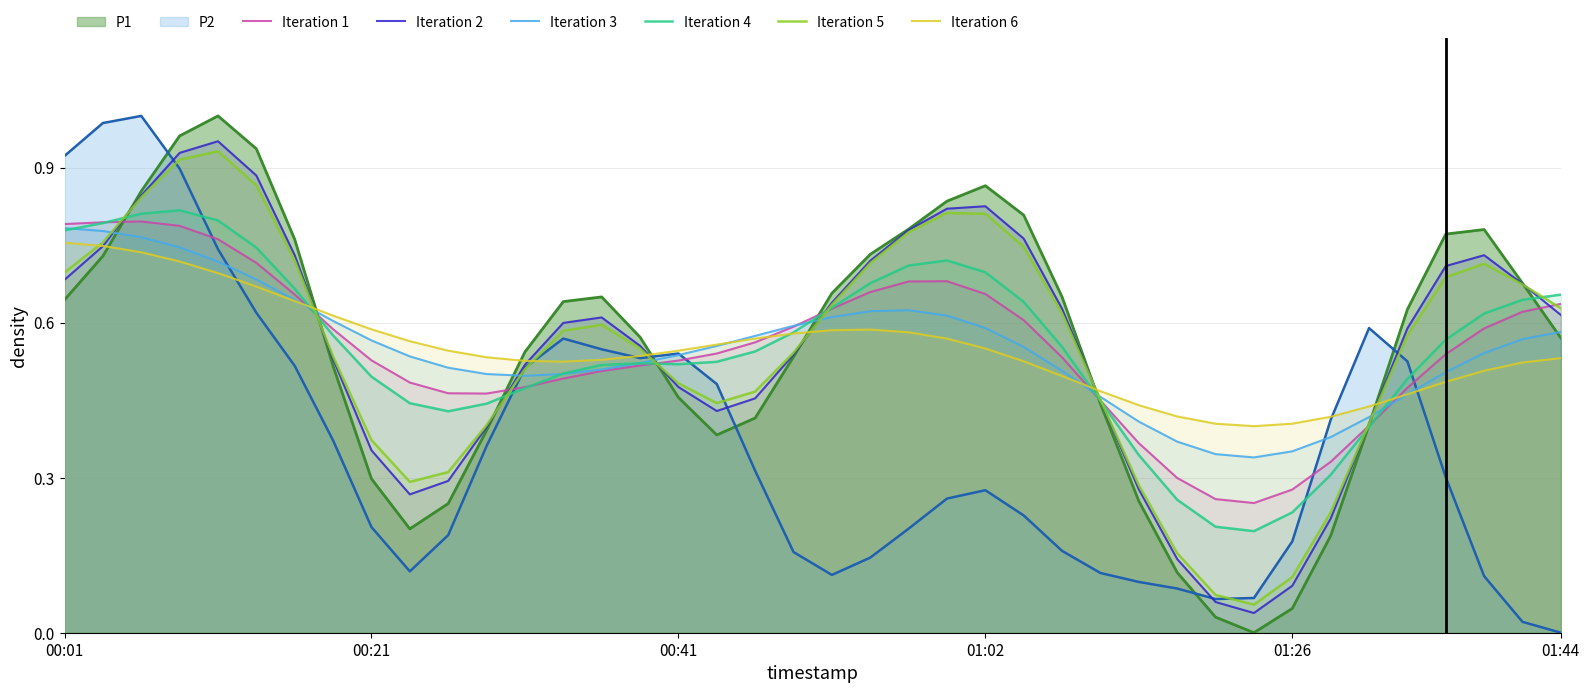

At which category does Iteration 2 reach its first local valley?

9